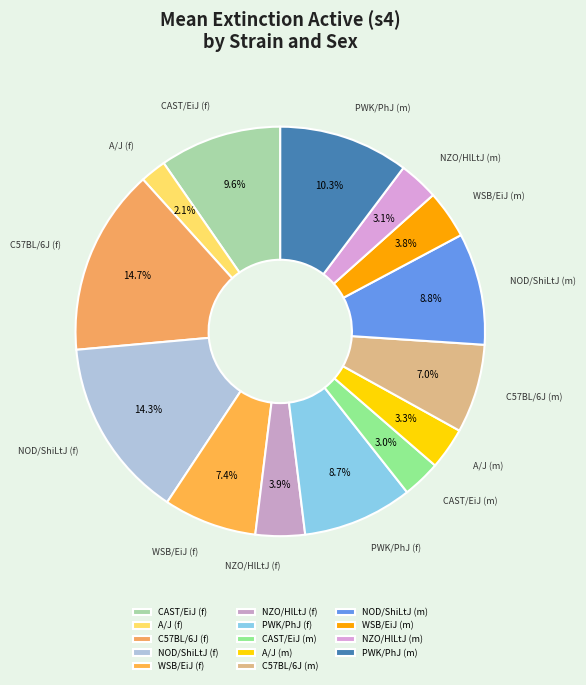

To the nearest percent, what is the average slice percentage?

7%